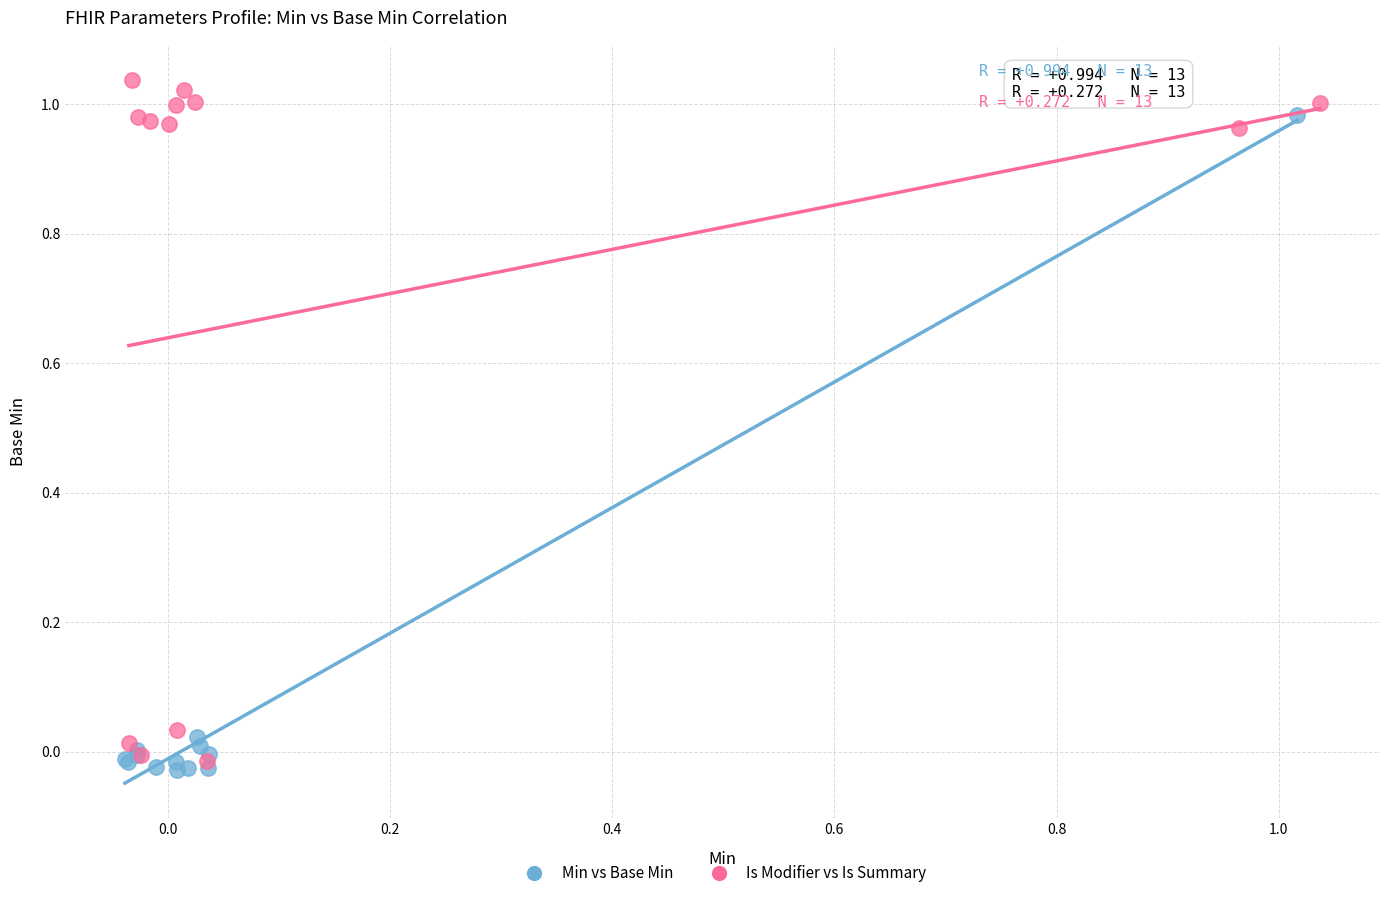

Which series has the largest Y range (max minus min)?

Is Modifier vs Is Summary